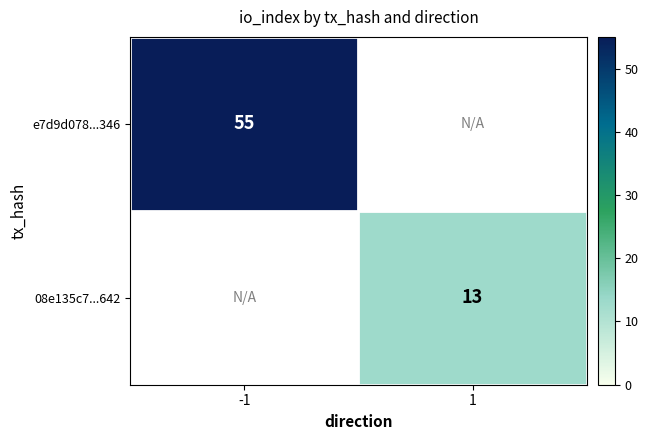

Is it true that e7d9d078...346 equals 96.1 at -1?

False